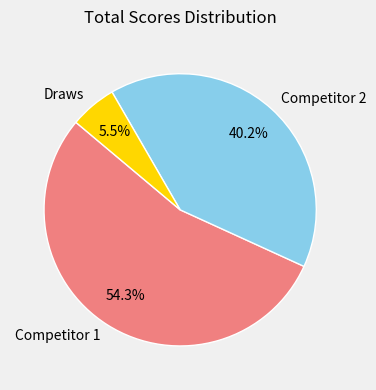

Is there a majority slice in this chart?

Yes